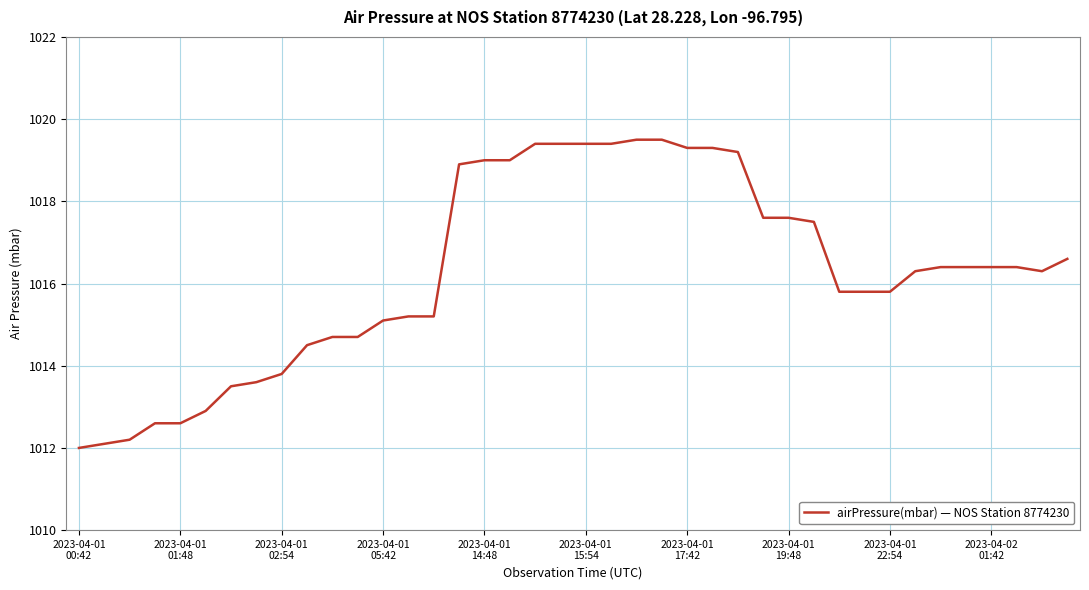

Reading left to right, list all the values displayed in this chart.

1012.0	1012.1	1012.2	1012.6	1012.6	1012.9	1013.5	1013.6	1013.8	1014.5	1014.7	1014.7	1015.1	1015.2	1015.2	1018.9	1019.0	1019.0	1019.4	1019.4	1019.4	1019.4	1019.5	1019.5	1019.3	1019.3	1019.2	1017.6	1017.6	1017.5	1015.8	1015.8	1015.8	1016.3	1016.4	1016.4	1016.4	1016.4	1016.3	1016.6